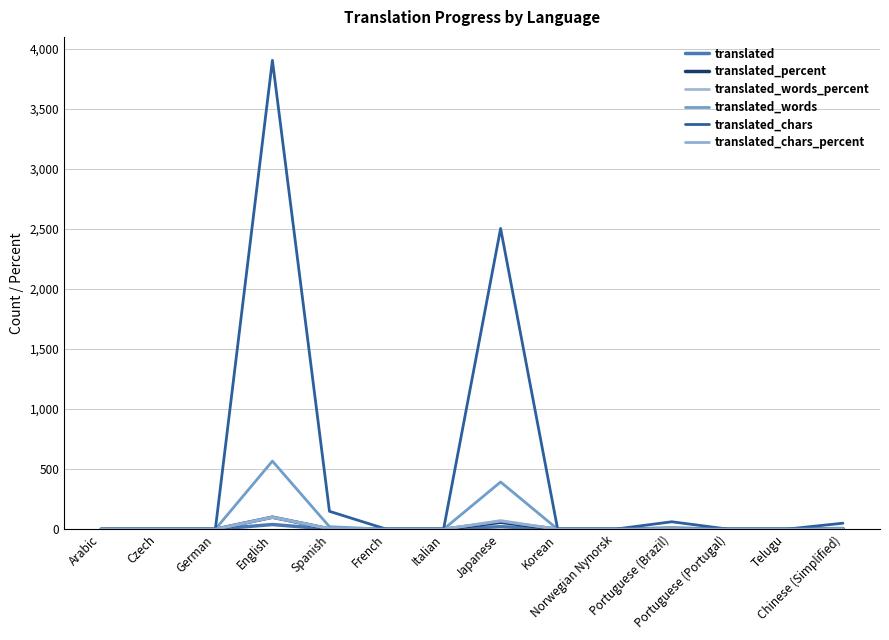

Reading right to left, what are all the values shown in this chart?

translated: 2.0	0.0	0.0	3.0	0.0	0.0	21.0	0.0	0.0	1.0	39.0	0.0	0.0	0.0
translated_percent: 5.5	0.0	0.0	8.3	0.0	0.0	58.3	0.0	0.0	2.7	100.0	0.0	0.0	0.0
translated_words_percent: 1.0	0.0	0.0	1.2	0.0	0.0	71.8	0.0	0.0	3.8	100.0	0.0	0.0	0.0
translated_words: 6.0	0.0	0.0	7.0	0.0	0.0	393.0	0.0	0.0	21.0	567.0	0.0	0.0	0.0
translated_chars: 50.0	0.0	0.0	62.0	0.0	0.0	2503.0	0.0	0.0	149.0	3902.0	0.0	0.0	0.0
translated_chars_percent: 1.3	0.0	0.0	1.6	0.0	0.0	67.3	0.0	0.0	4.0	100.0	0.0	0.0	0.0